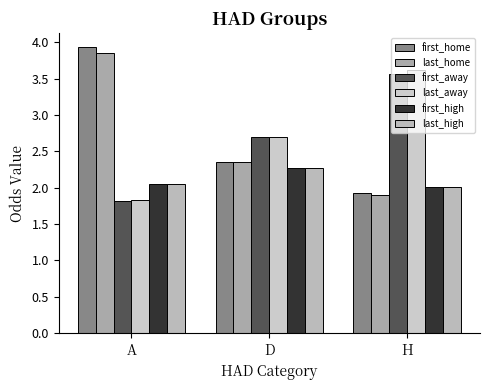

At D, list the series in order from smallest to largest.

first_high, last_high, first_home, last_home, first_away, last_away